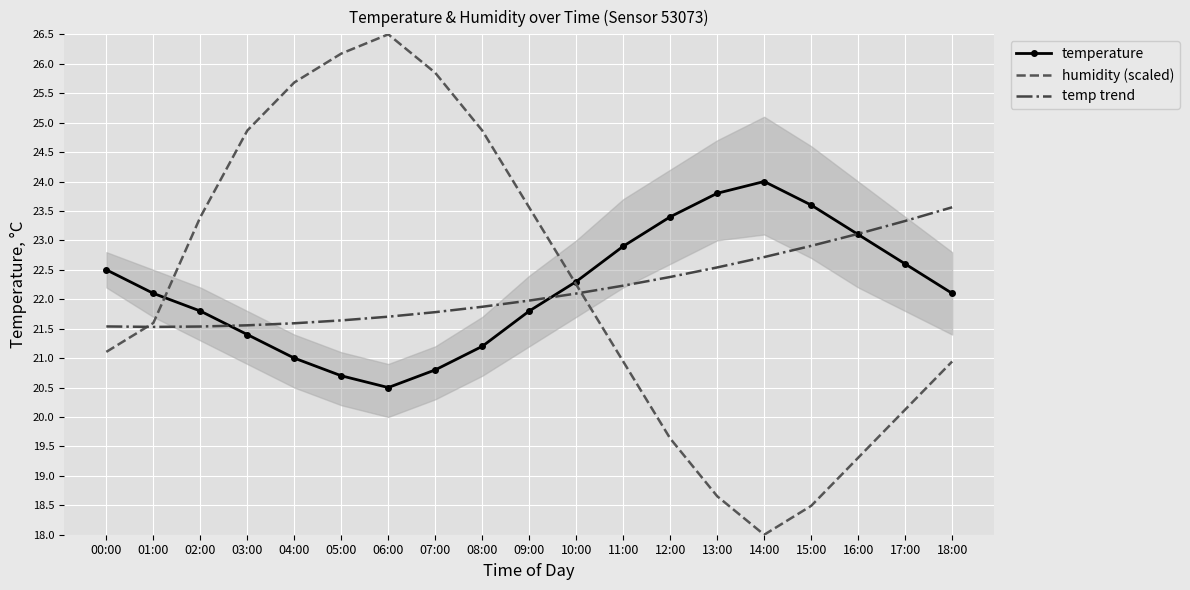

True or false: humidity (scaled) has a value of 29.7 at 14:00.

False